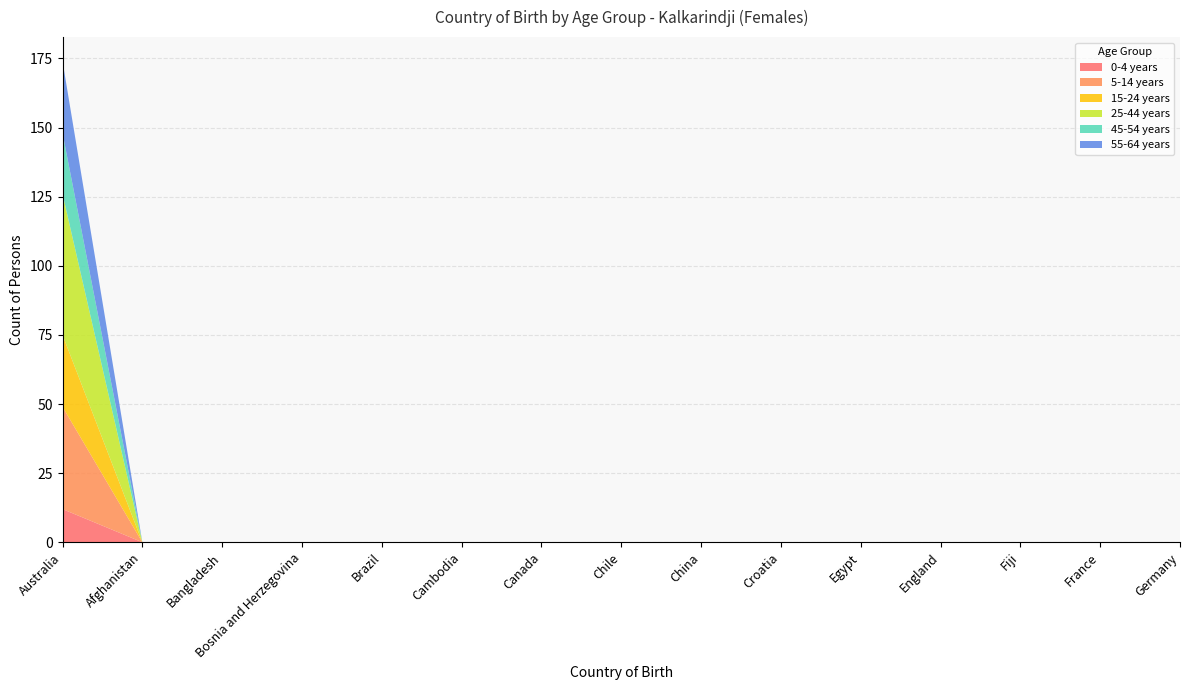

Reading right to left, extract all data points from this chart.

0-4 years: 0	0	0	0	0	0	0	0	0	0	0	0	0	0	12
5-14 years: 0	0	0	0	0	0	0	0	0	0	0	0	0	0	37
15-24 years: 0	0	0	0	0	0	0	0	0	0	0	0	0	0	26
25-44 years: 0	0	0	0	0	0	0	0	0	0	0	0	0	0	51
45-54 years: 0	0	0	0	0	0	0	0	0	0	0	0	0	0	22
55-64 years: 0	0	0	0	0	0	0	0	0	0	0	0	0	0	26